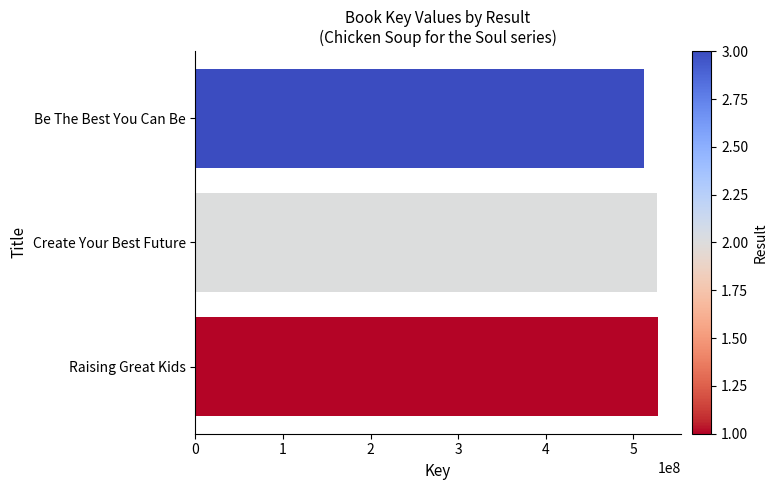

What is the smallest value displayed?

512083062